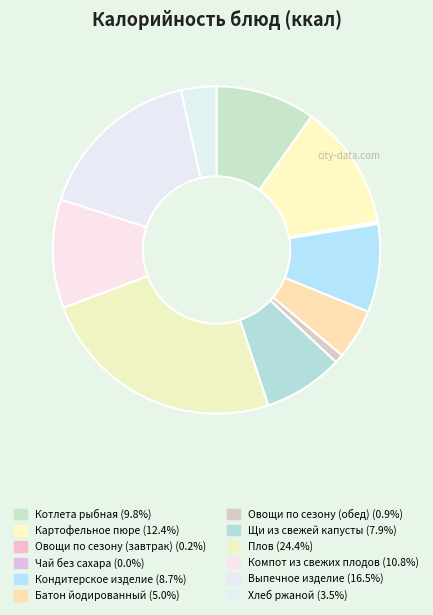

What percentage is NOT represented by Котлета рыбная?

90.2%